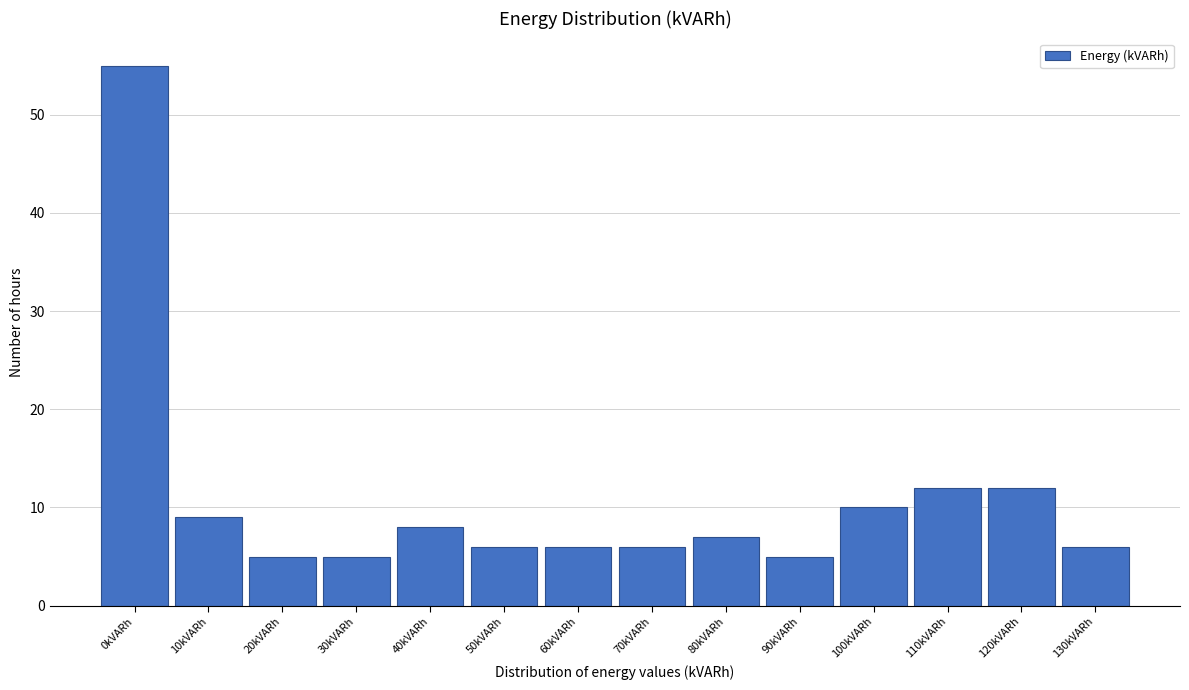

Reading right to left, list all the values displayed in this chart.

6	12	12	10	5	7	6	6	6	8	5	5	9	55